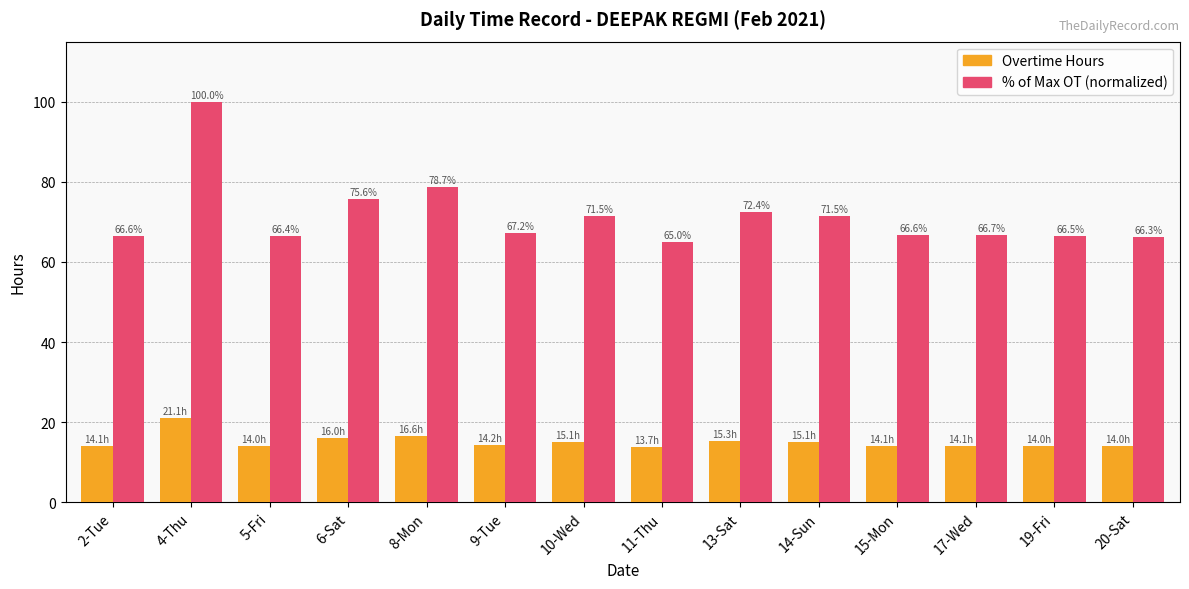

At which label does Overtime Hours first exceed 14?

2-Tue